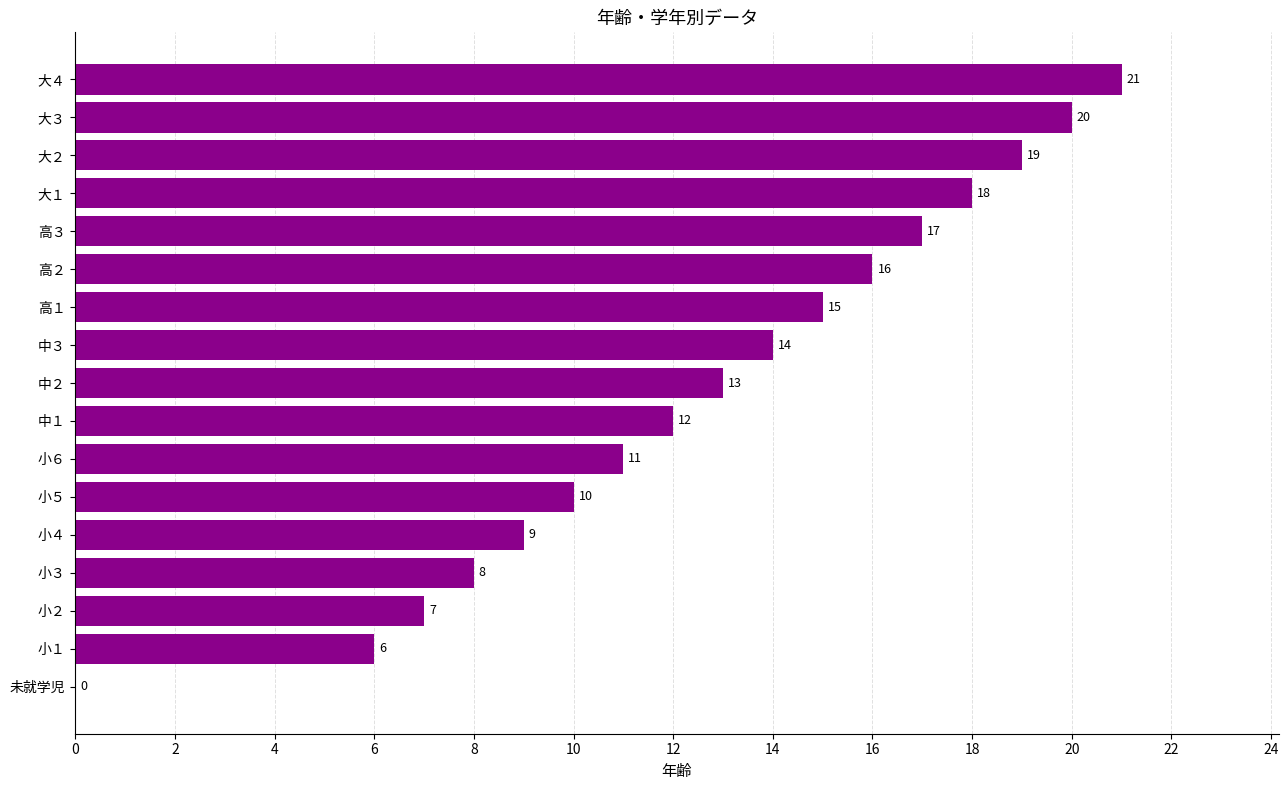

How many categories are shown in the chart?

17